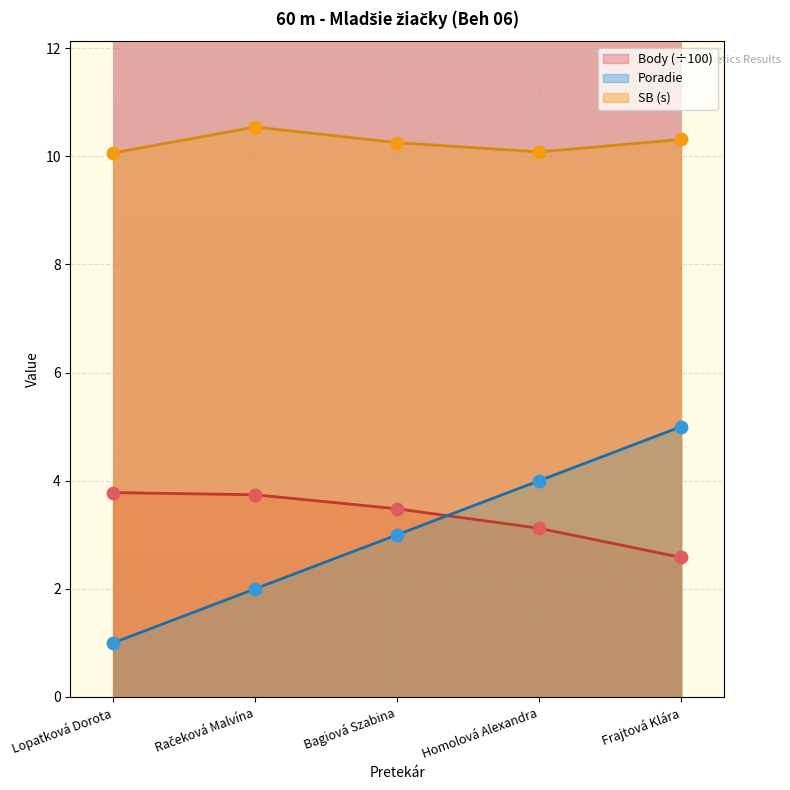

Which series has the largest total across all categories?

SB (s)